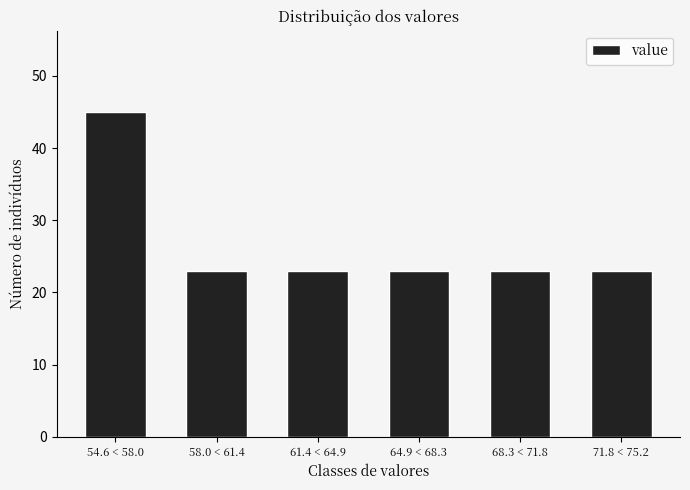

Reading left to right, extract all data points from this chart.

45	23	23	23	23	23